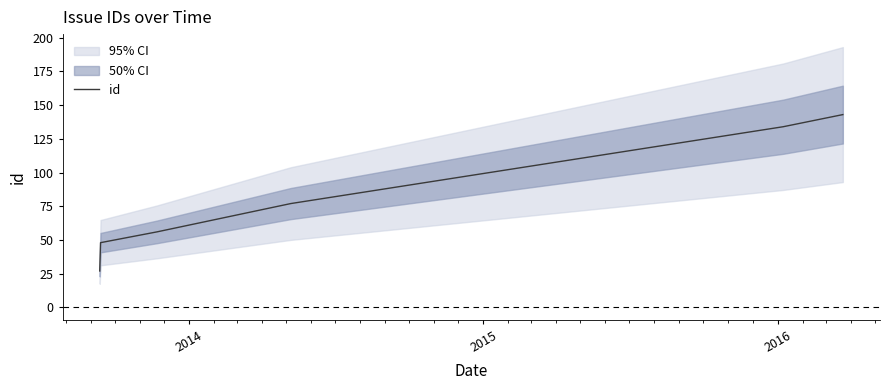

True or false: the data shows 100 at 5.

False